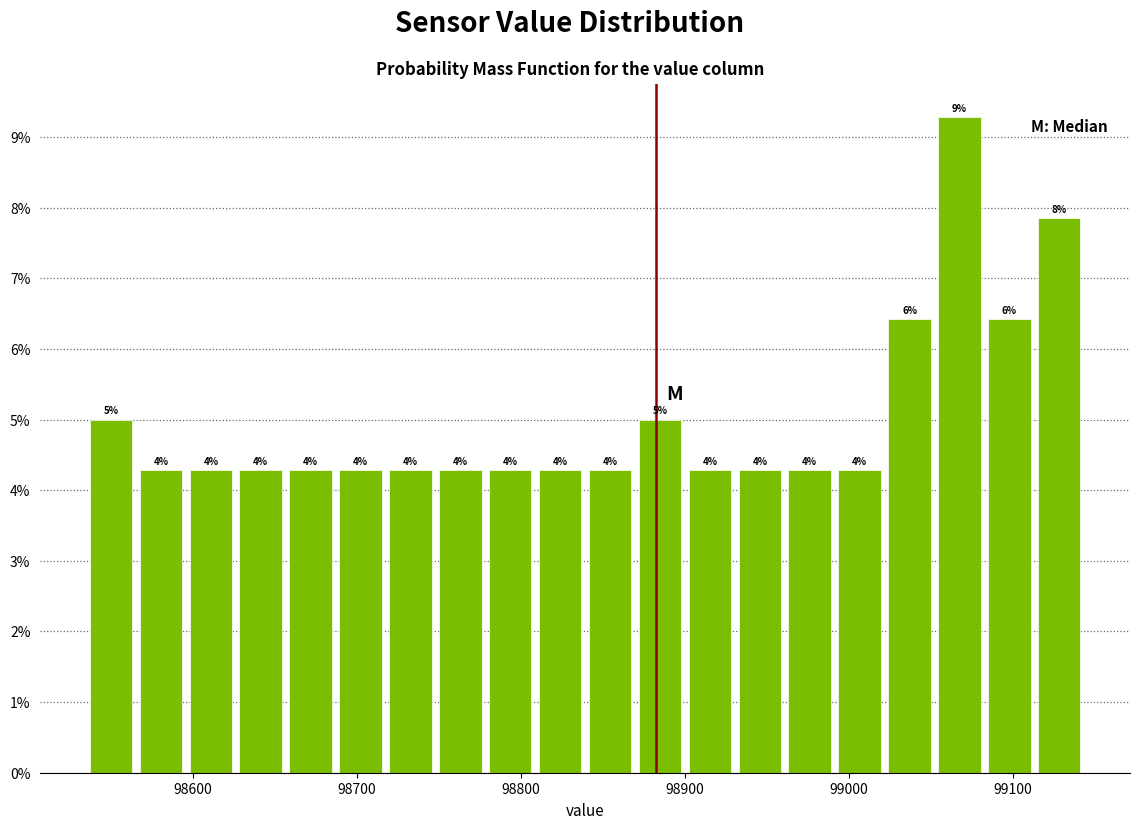

Read against the x-axis, roughly where is the centre of the tallest bar?

99070